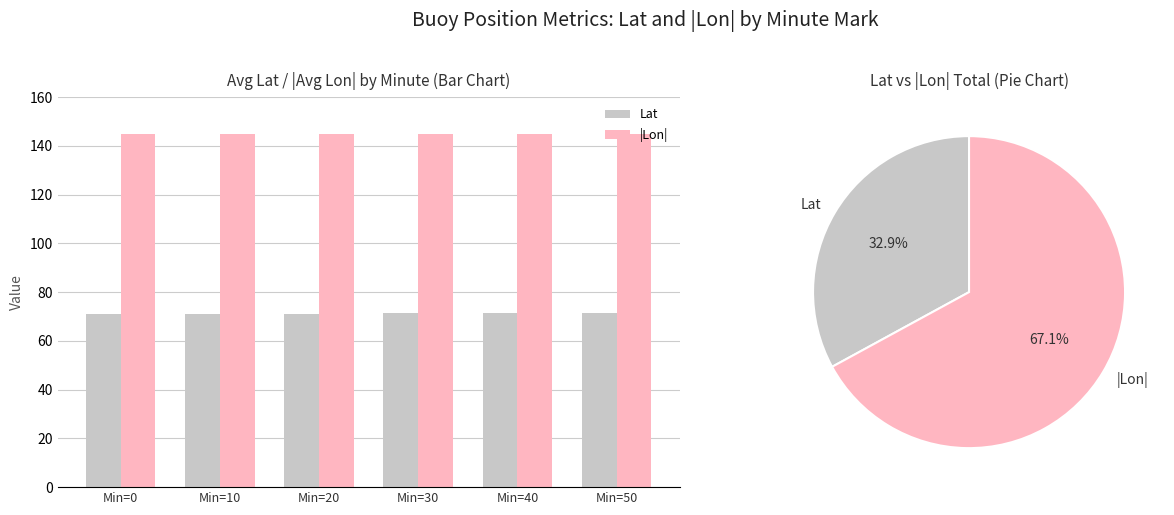

What is the difference between the |Lon| values at Min=20 and Min=40?

0.1